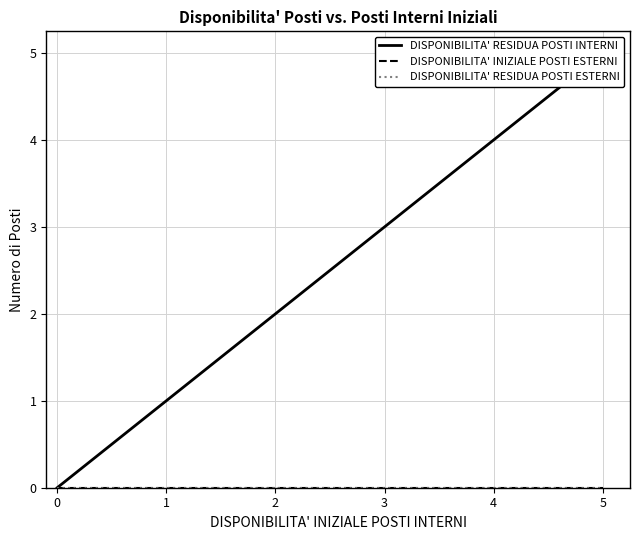

At 0, list the series in order from largest to smallest.

DISPONIBILITA' RESIDUA POSTI INTERNI, DISPONIBILITA' INIZIALE POSTI ESTERNI, DISPONIBILITA' RESIDUA POSTI ESTERNI